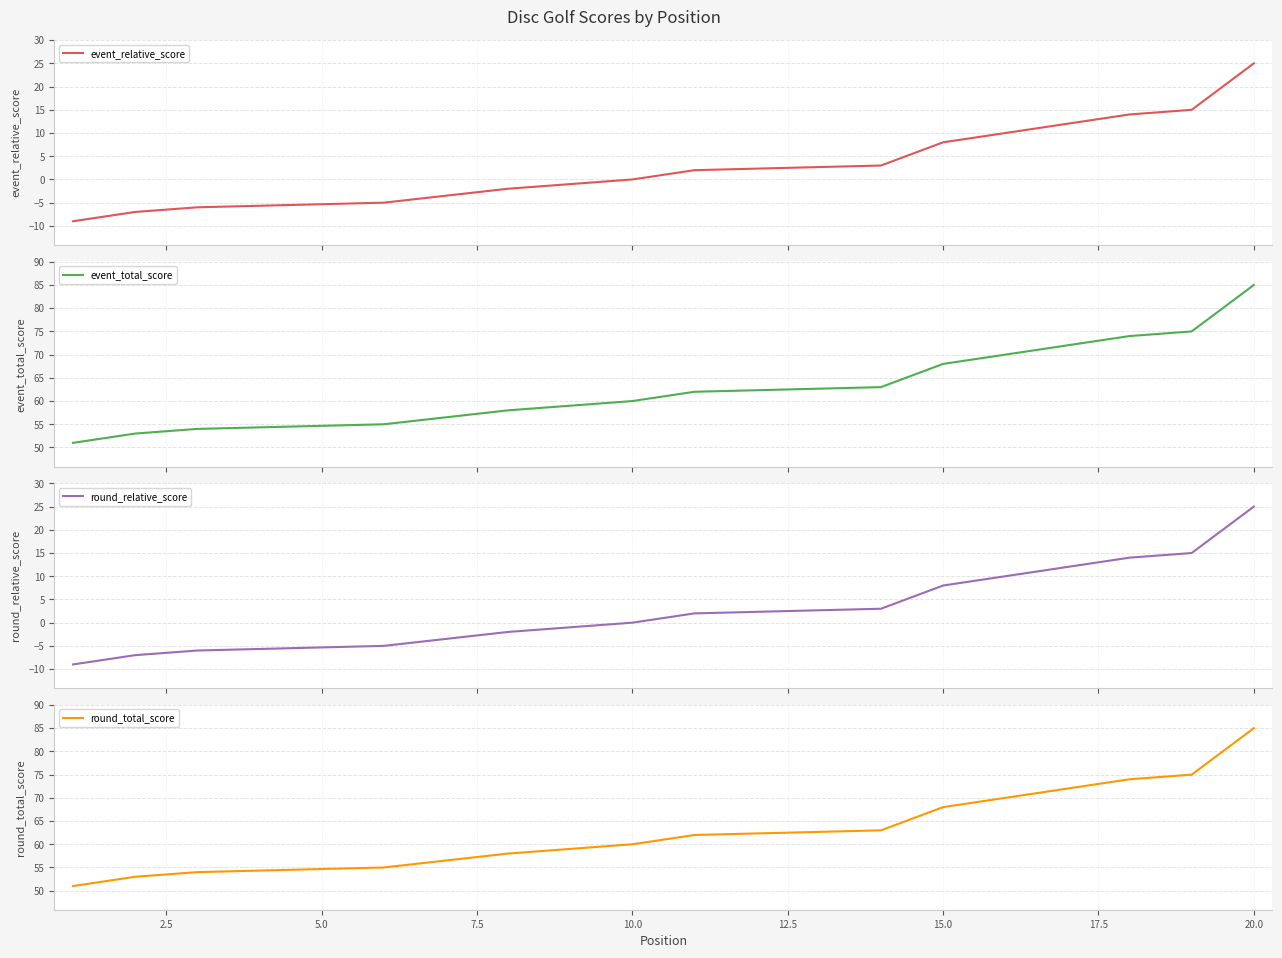

What is the spread (max minus min) of values at 5.0?

60